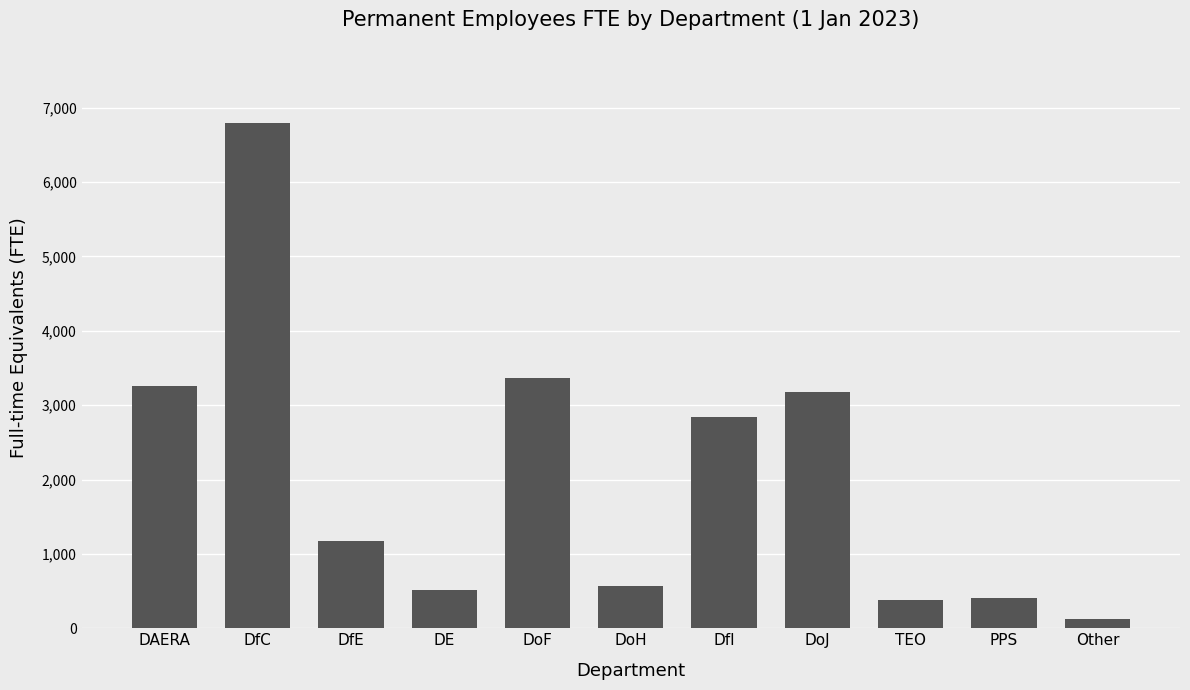

Is it true that the value at DfC is 10726.3?

False